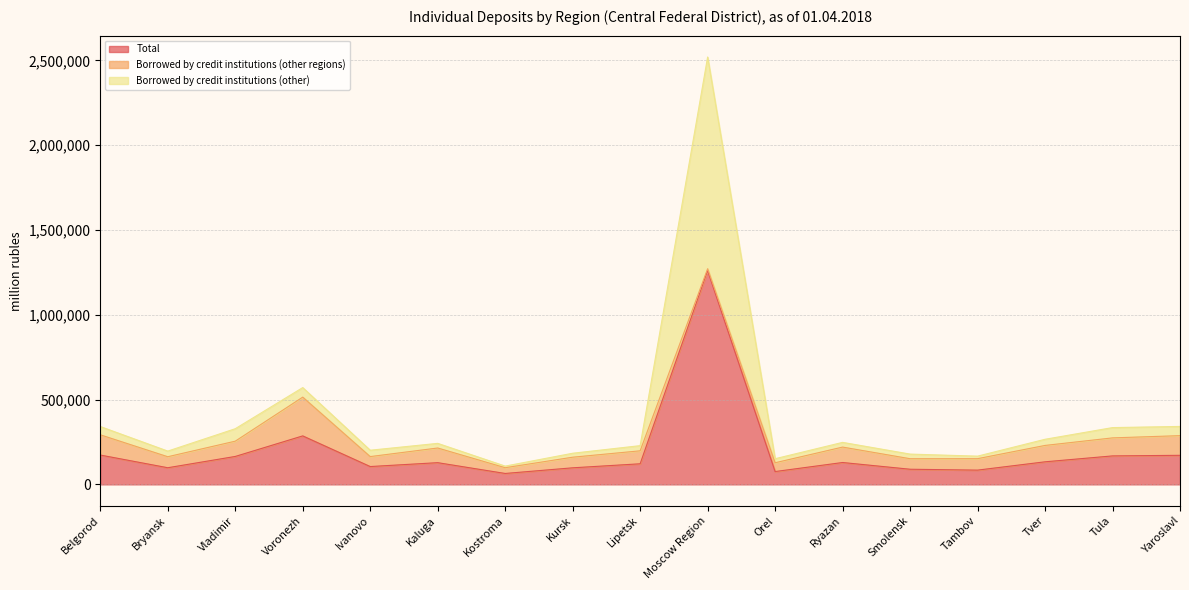

True or false: Total and Borrowed by credit institutions (other) intersect in this chart.

False